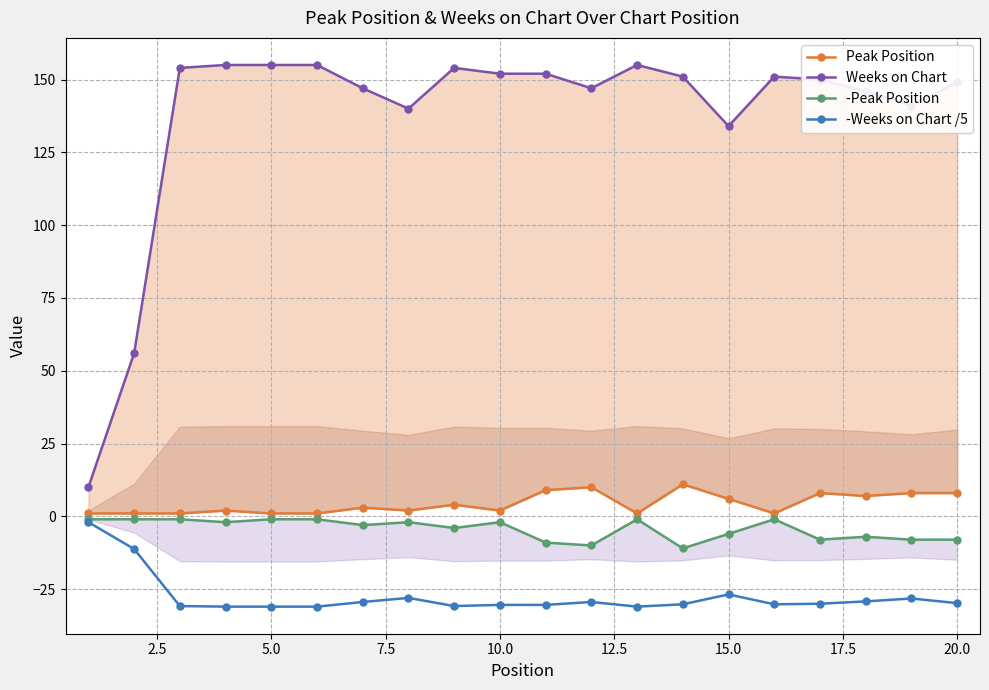

True or false: Weeks on Chart and -Weeks on Chart /5 cross at least once.

False